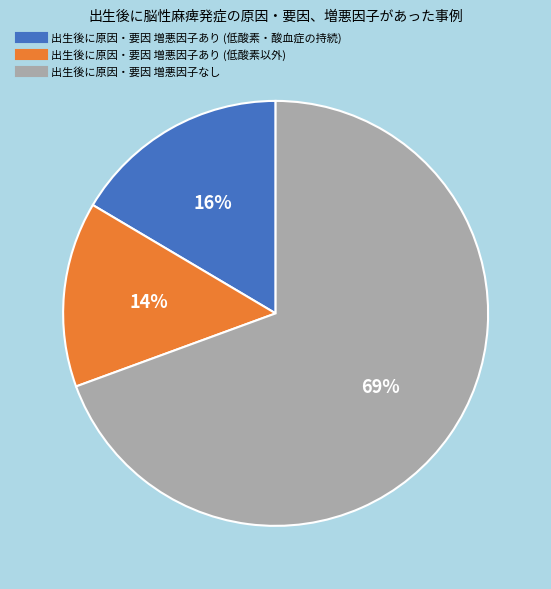

Is there a majority slice in this chart?

Yes